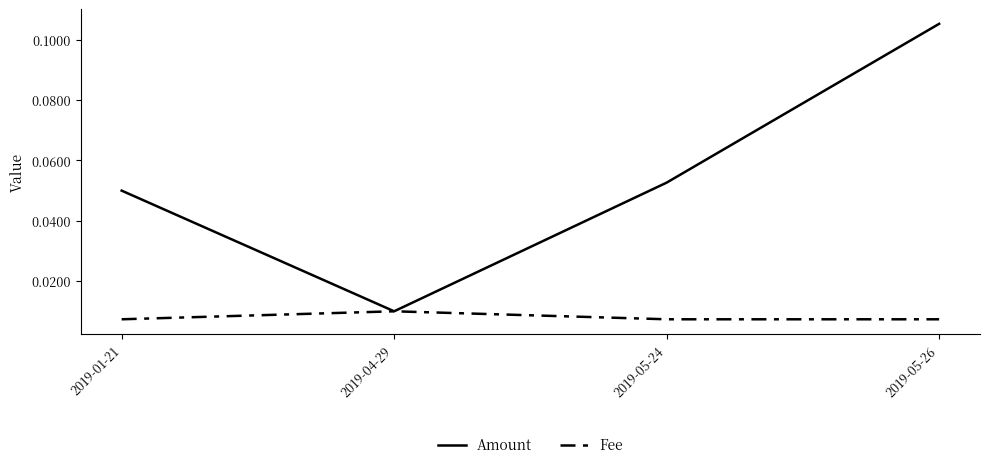

Does the chart display data point markers on the line(s)?

No